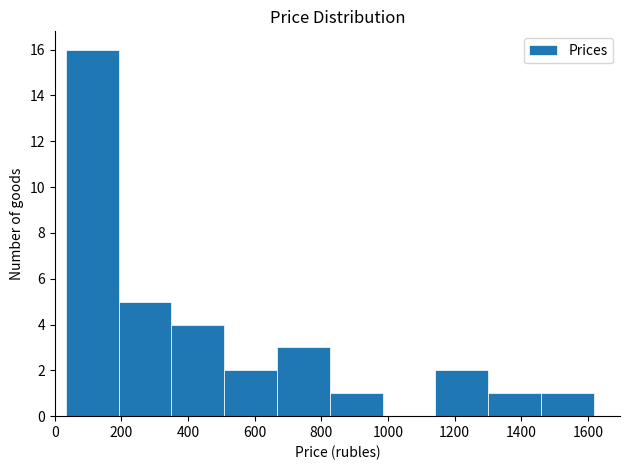

Reading left to right, list every bar in this chart as the range it spans on the x-axis followed by its height. Neither the bar edges nor the heights are printed on the chart, so give them approximately, as read against the axes.

40 to 200: 16
200 to 360: 5
360 to 500: 4
500 to 660: 2
660 to 820: 3
820 to 980: 1
980 to 1140: 0
1140 to 1300: 2
1300 to 1460: 1
1460 to 1620: 1